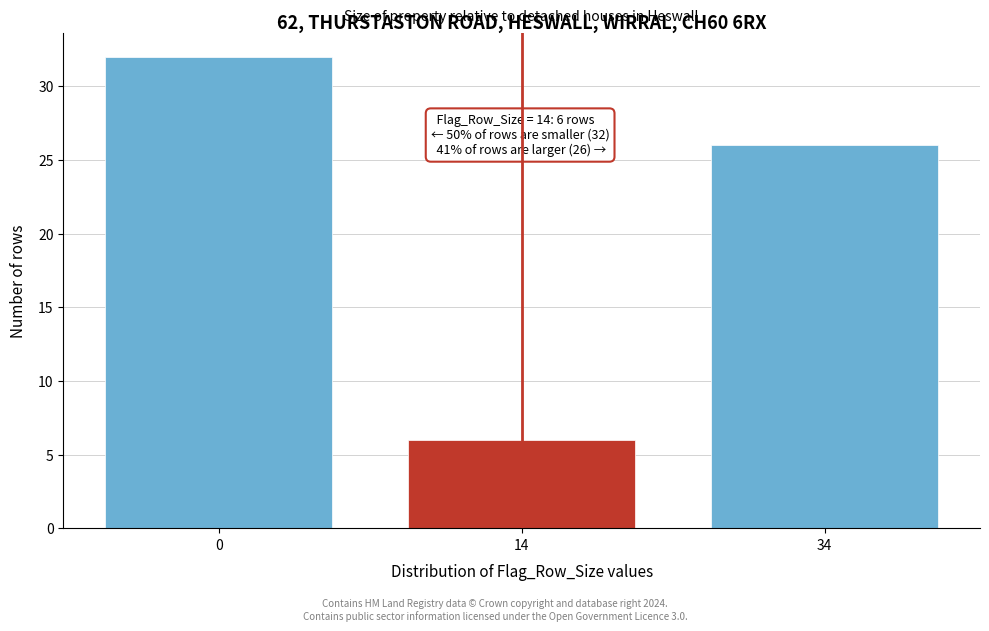

Reading left to right, transcribe all the data shown in this chart.

0=32	14=6	34=26